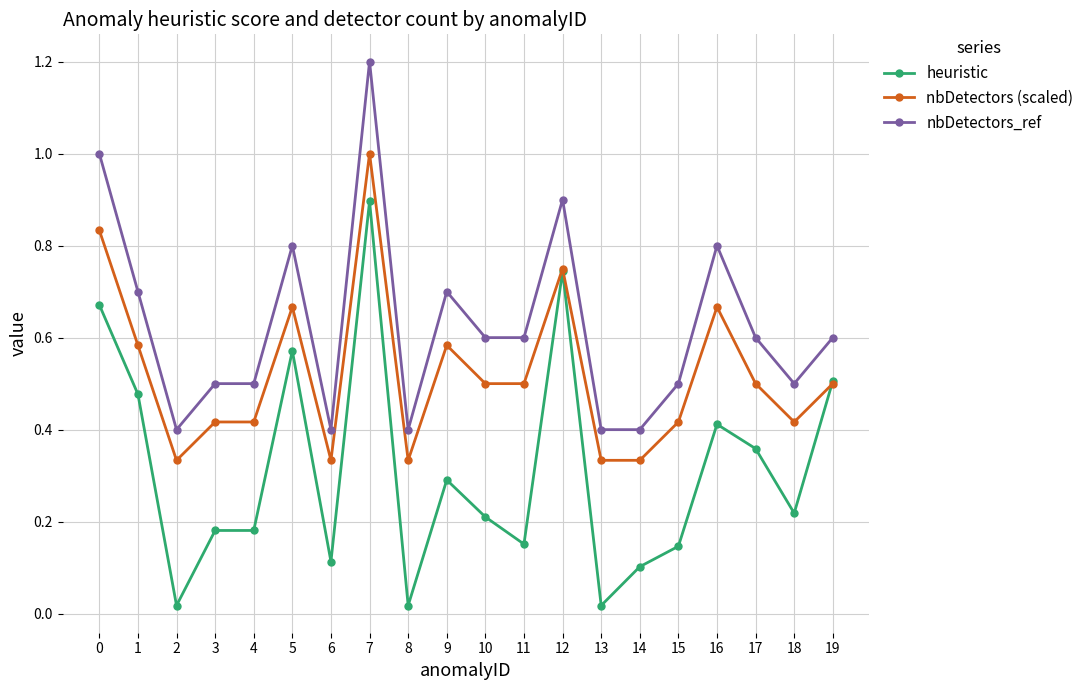

At which category does nbDetectors (scaled) reach its first local valley?

2